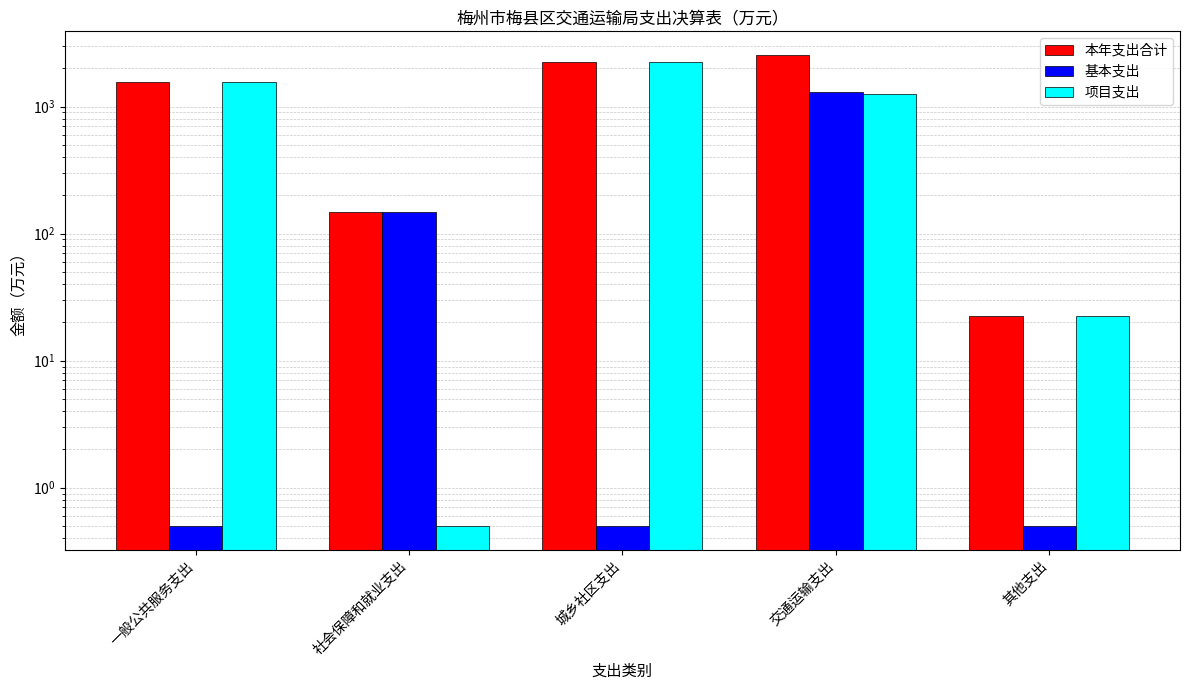

What is the value of the 项目支出 bar at the 5th from the left?

22.7